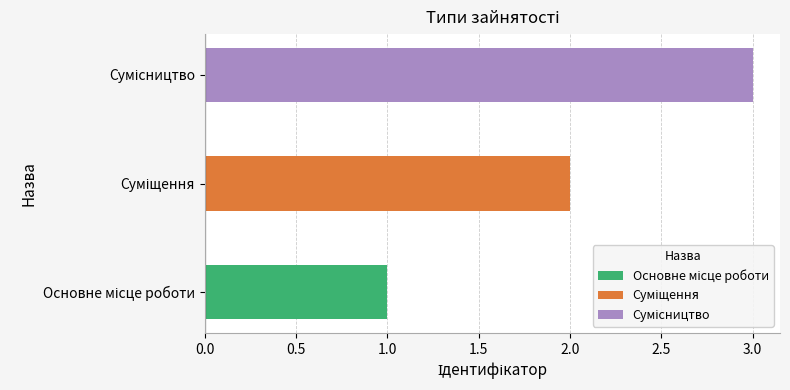

Reading right to left, list all the values displayed in this chart.

Сумісництво=3	Суміщення=2	Основне місце роботи=1